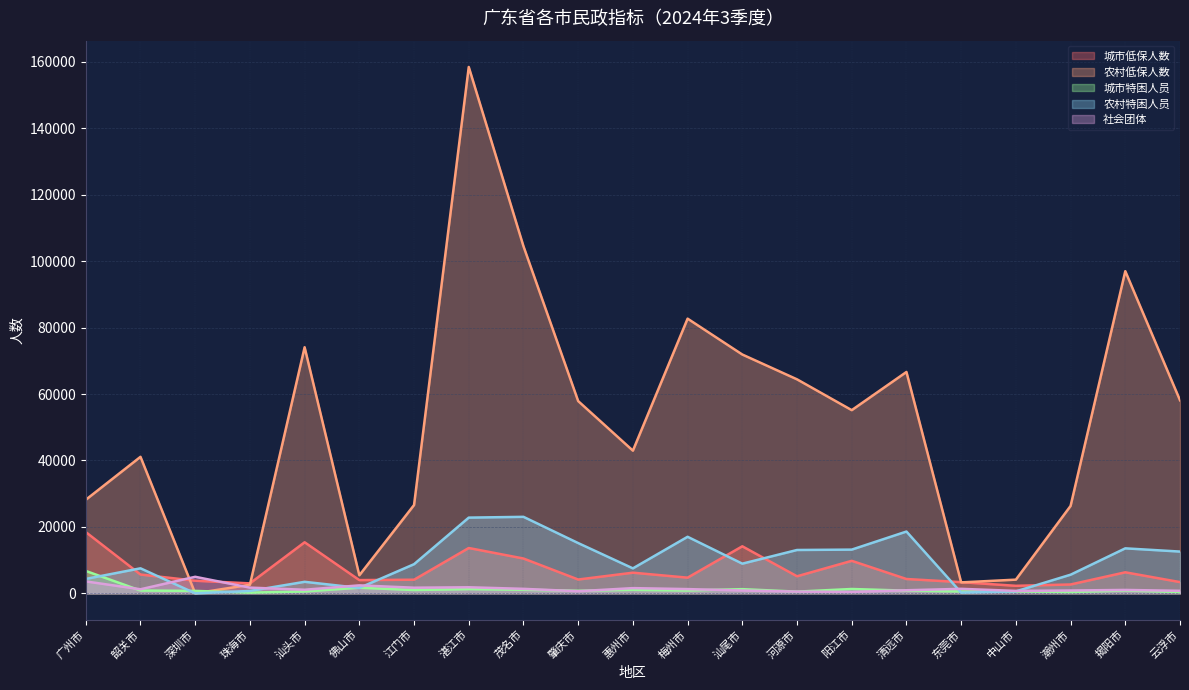

How many lines are shown in the chart?

5